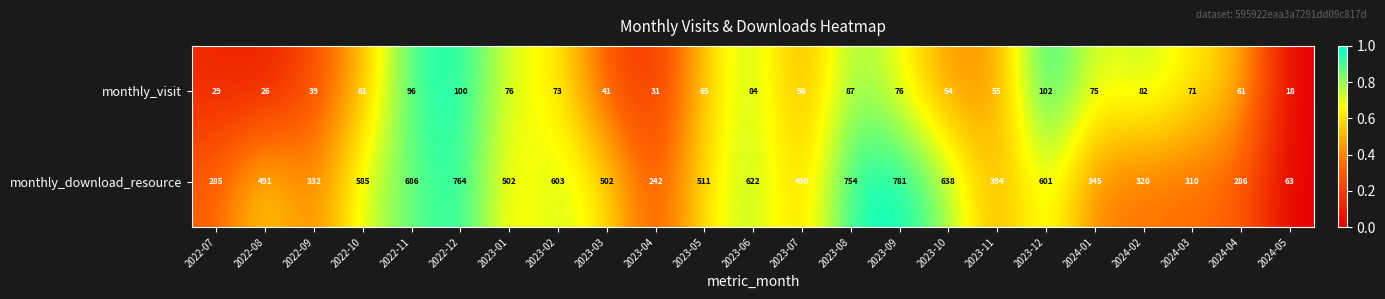

What is the approximate value of monthly_visit at 2023-11?

55